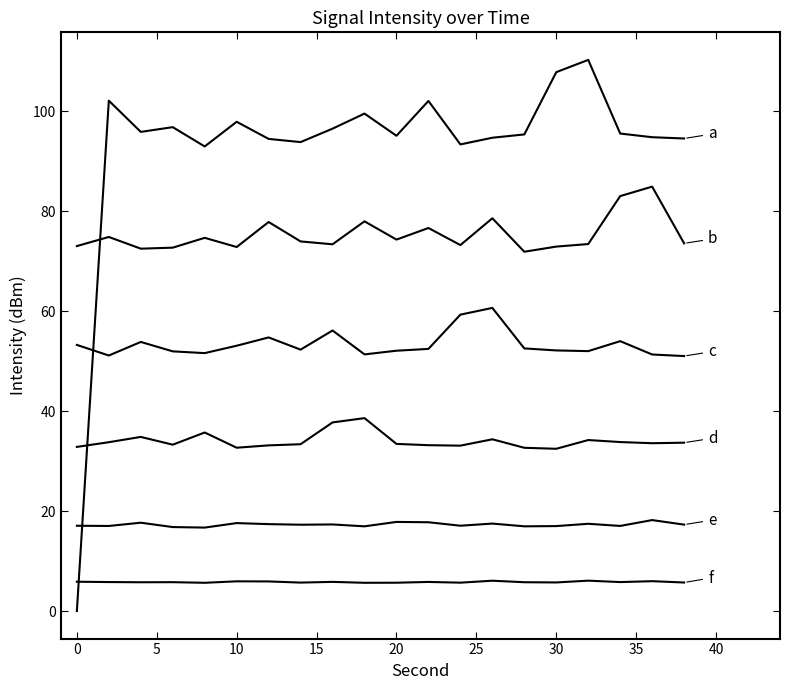

Does the chart have visible grid lines?

No